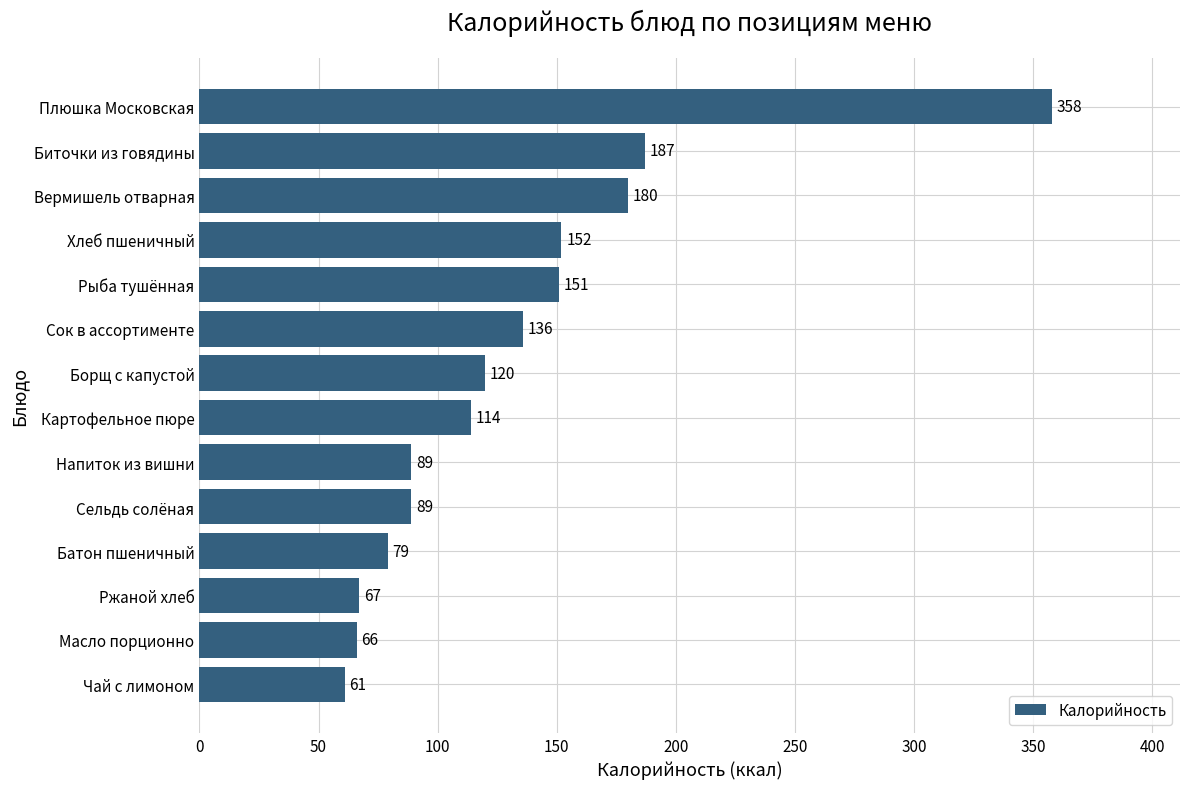

What is the average value?

132